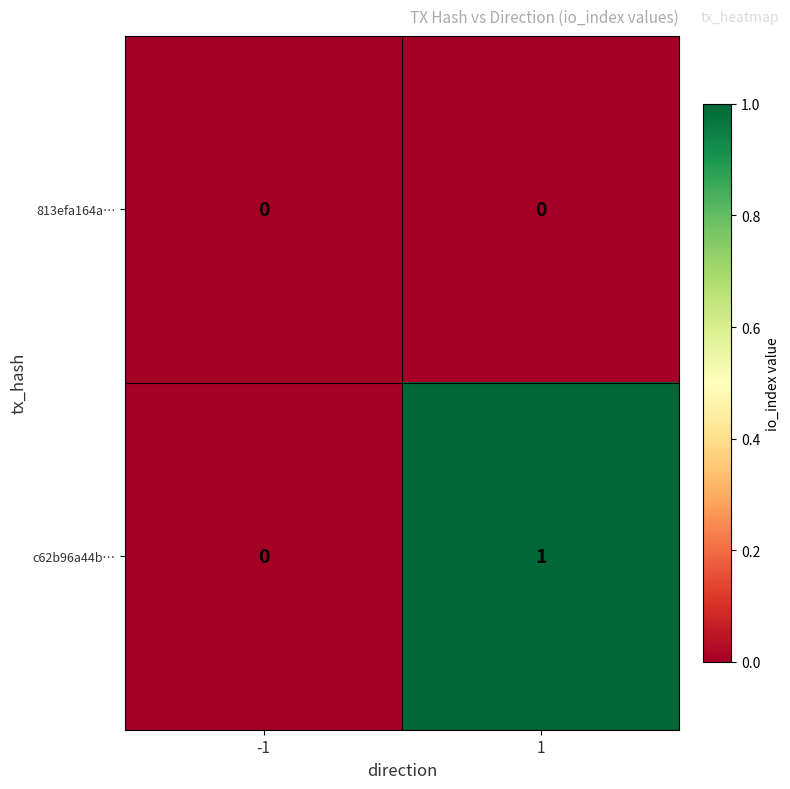

List the labels in order of c62b96a44b… value, smallest first.

-1, 1